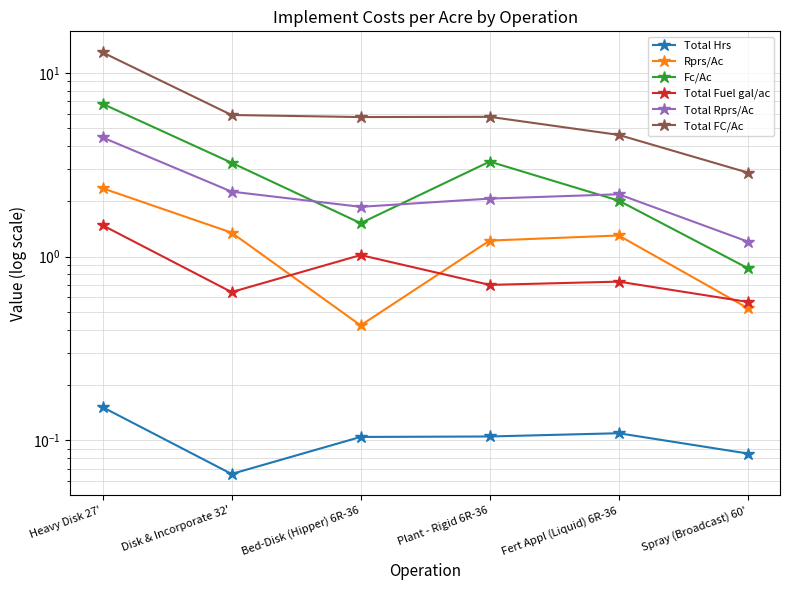

Does the chart have visible grid lines?

Yes